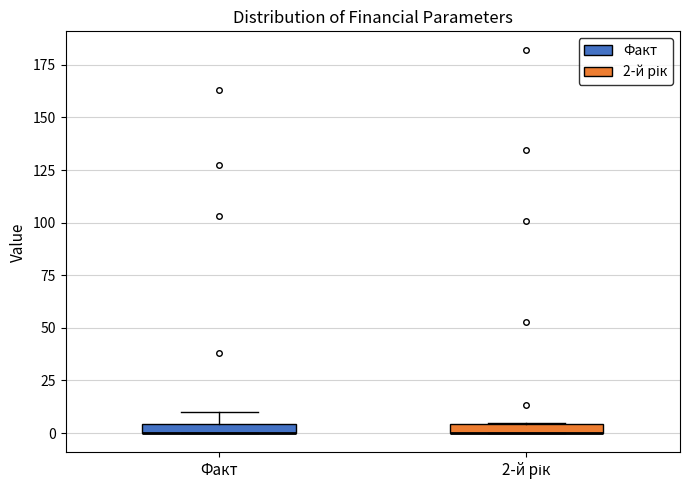

Where is the lower edge of the box for Факт on the y-axis? The values are not printed on the chart, so give them approximately, as read against the axis.

0